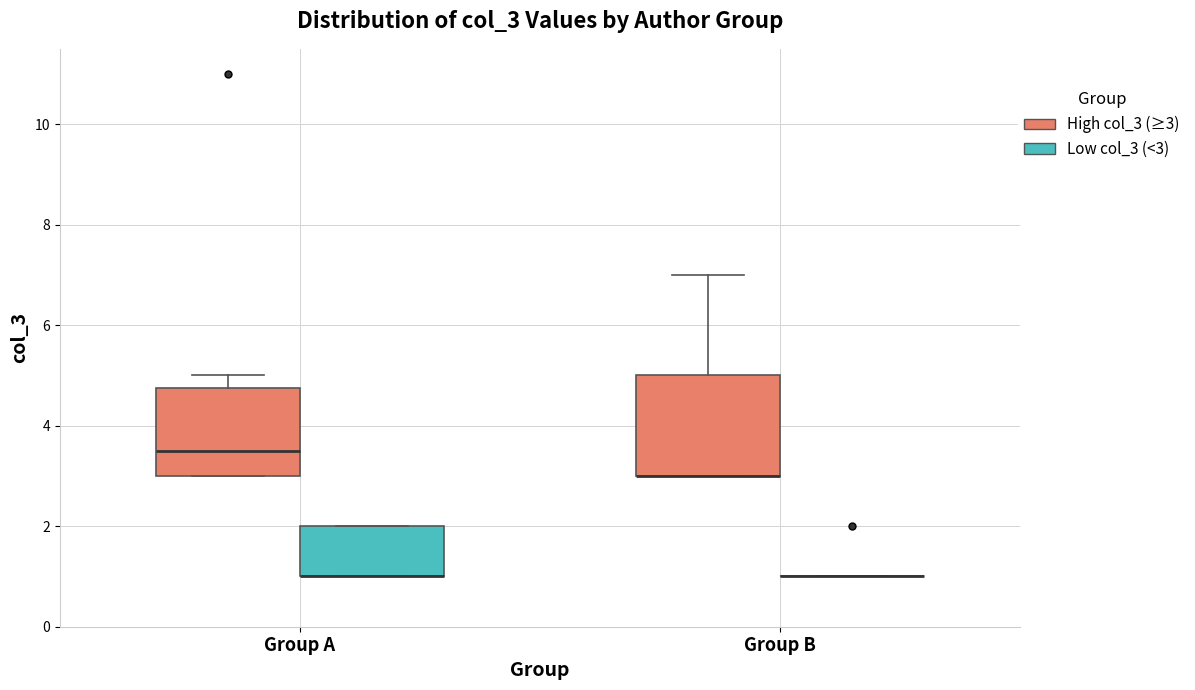

Reading left to right, read every box against the y-axis: the position of its median line, the range the box covers, and the ends of its whiskers. The values are not printed on the chart, so give them approximately, as read against the axis.

Group A (High col_3 (≥3)): median 3.6, box 3.0 to 4.8, whiskers 3.0 to 5.0
Group A (Low col_3 (<3)): median 1.0 (drawn on the box's lower edge), box 1.0 to 2.0, whiskers 1.0 to 2.0
Group B (High col_3 (≥3)): median 3.0 (drawn on the box's lower edge), box 3.0 to 5.0, whiskers 3.0 to 7.0
Group B (Low col_3 (<3)): box collapsed to a line at 1.0, whiskers 1.0 to 1.0